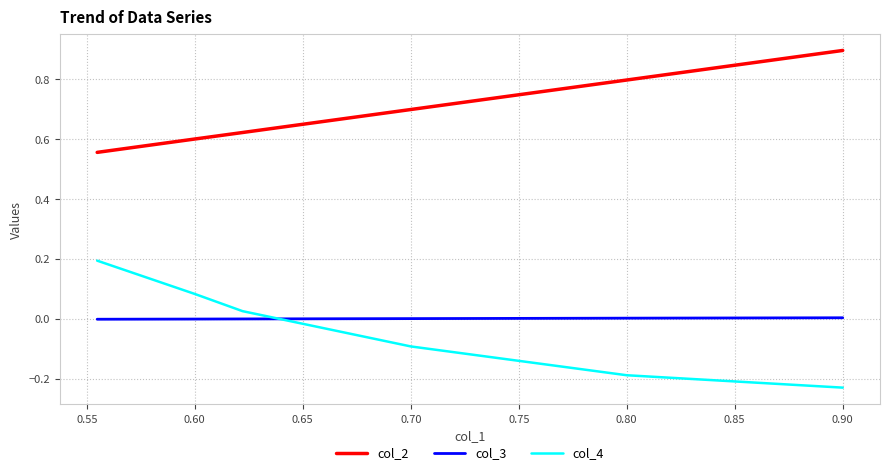

True or false: col_2 and col_4 intersect in this chart.

False